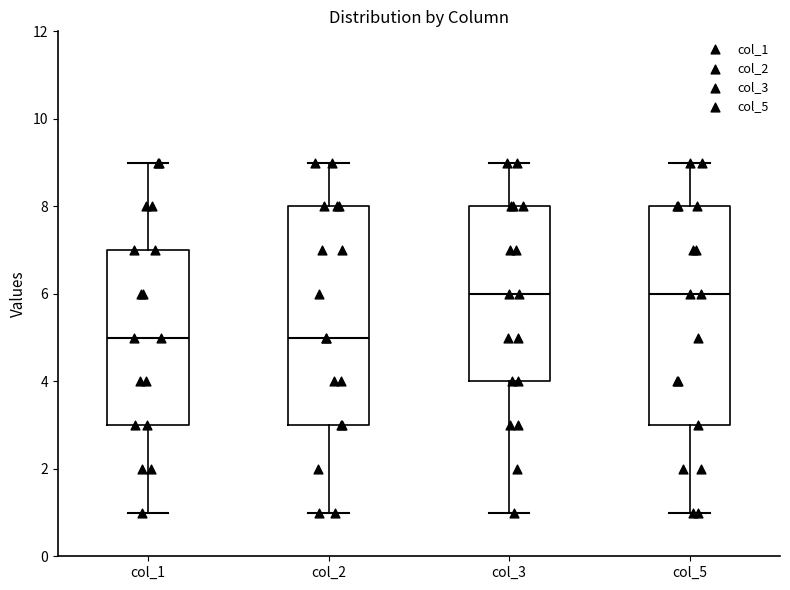

Reading left to right, transcribe this box plot: for each box, give where its median line is, the range the box spans, and where its two whiskers end, as read against the y-axis. The values are not printed on the chart, so give them approximately, as read against the axis.

col_1: median 5, box 3 to 7, whiskers 1 to 9
col_2: median 5, box 3 to 8, whiskers 1 to 9
col_3: median 6, box 4 to 8, whiskers 1 to 9
col_5: median 6, box 3 to 8, whiskers 1 to 9